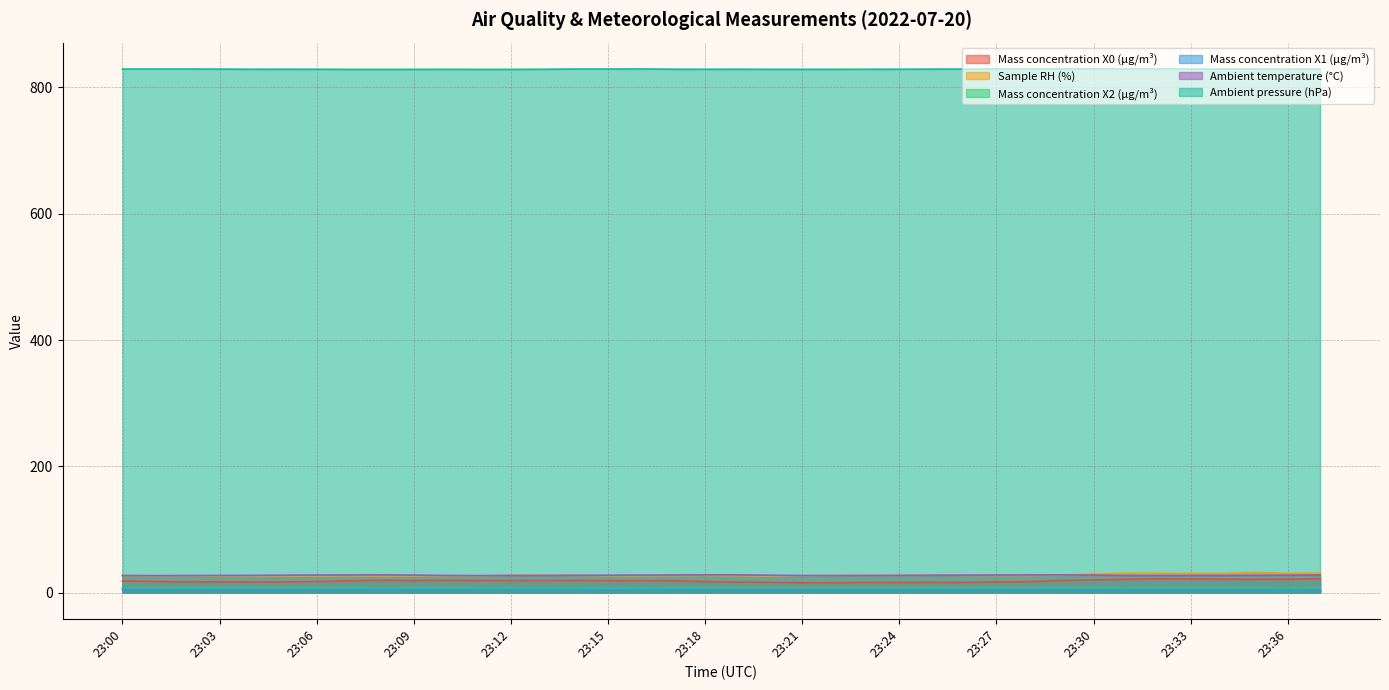

Which series has the widest spread of values?

Mass concentration X0 (μg/m³)